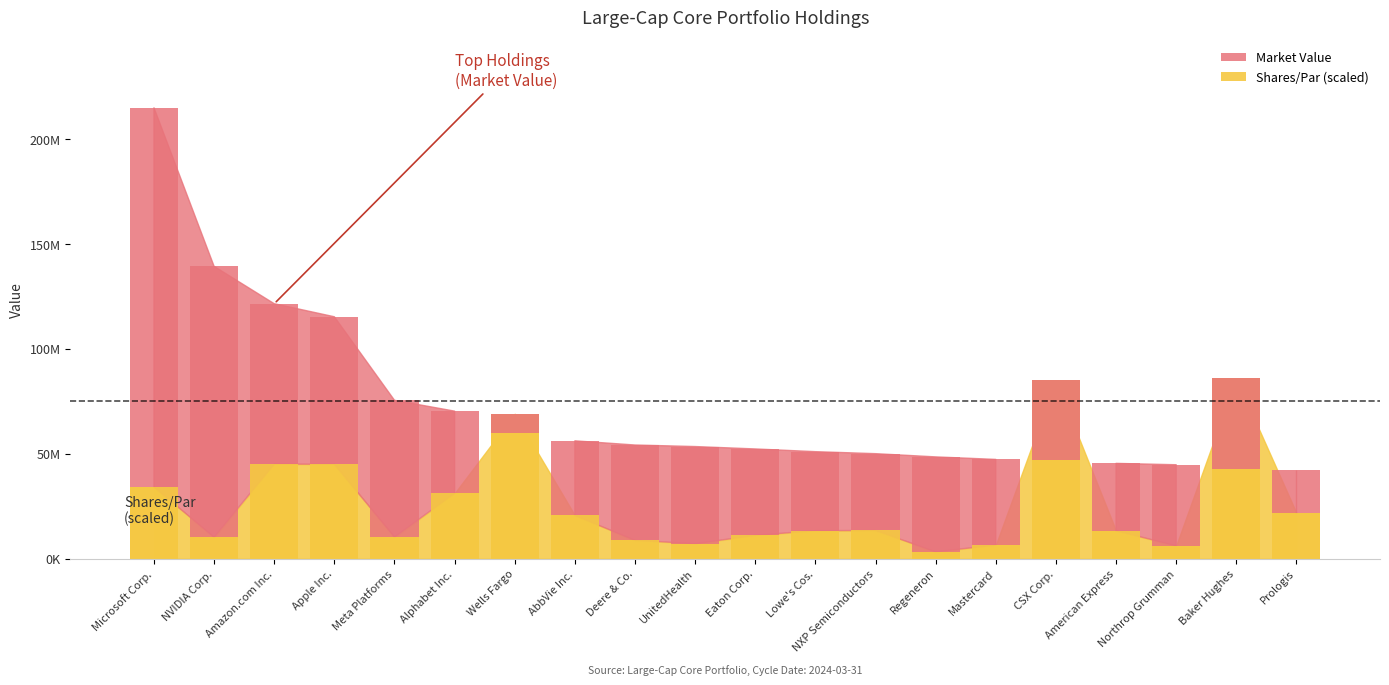

What is the difference between the second highest and second lowest values in the Market Value (Billions) series?

96377785.8